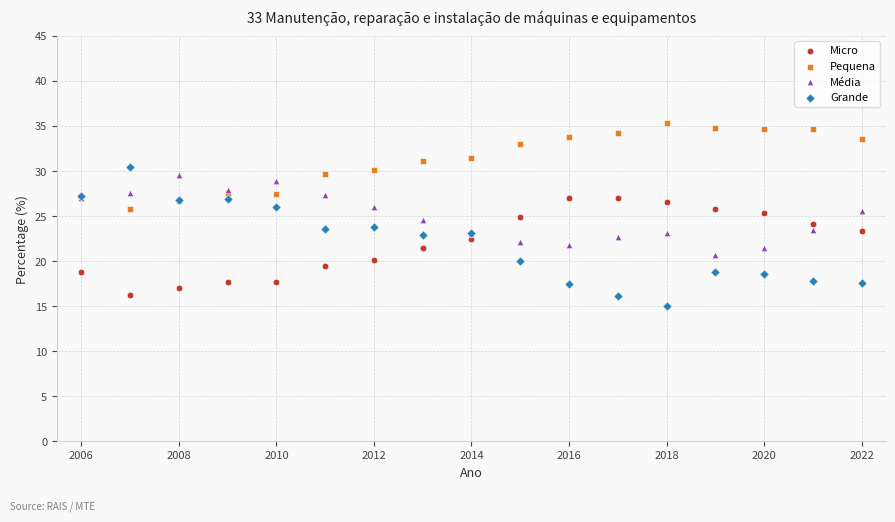

What is the X range (max minus min) for the scatter plot?

16.0